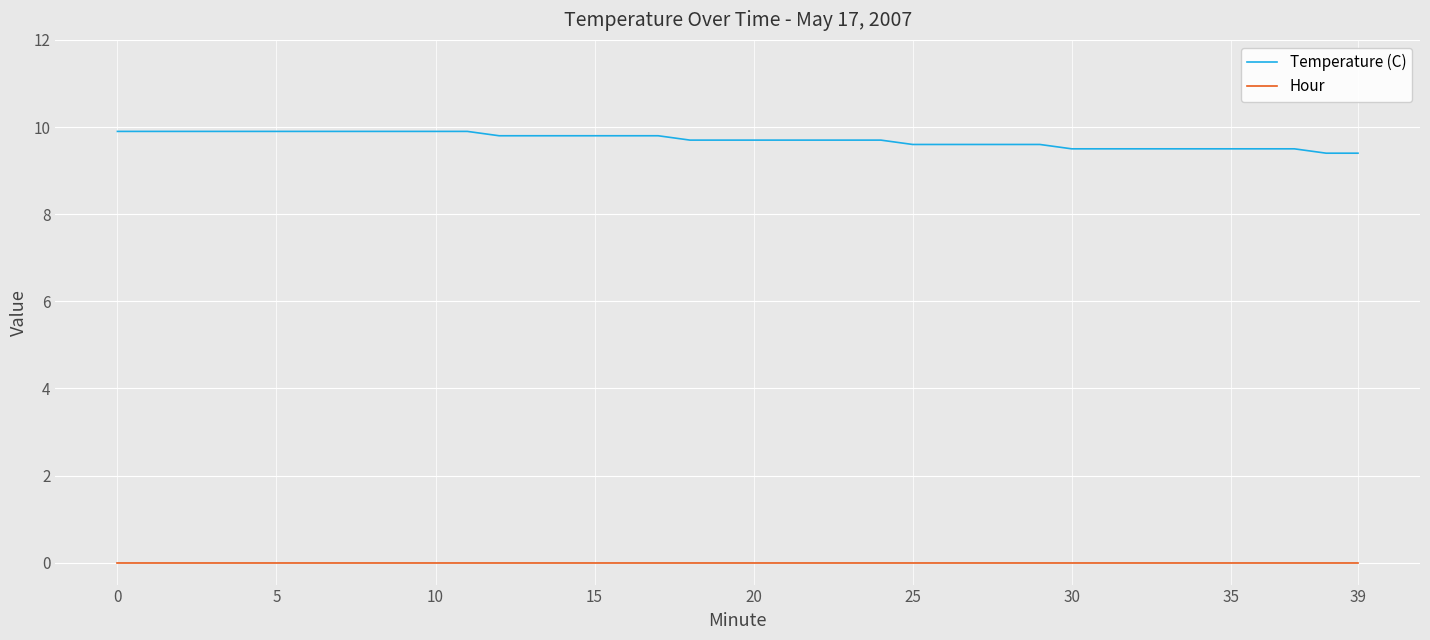

Reading left to right, extract all data points from this chart.

Temperature (C): 9.9	9.9	9.9	9.9	9.9	9.9	9.9	9.9	9.9	9.9	9.9	9.9	9.8	9.8	9.8	9.8	9.8	9.8	9.7	9.7	9.7	9.7	9.7	9.7	9.7	9.6	9.6	9.6	9.6	9.6	9.5	9.5	9.5	9.5	9.5	9.5	9.5	9.5	9.4	9.4
Hour: 0.0	0.0	0.0	0.0	0.0	0.0	0.0	0.0	0.0	0.0	0.0	0.0	0.0	0.0	0.0	0.0	0.0	0.0	0.0	0.0	0.0	0.0	0.0	0.0	0.0	0.0	0.0	0.0	0.0	0.0	0.0	0.0	0.0	0.0	0.0	0.0	0.0	0.0	0.0	0.0